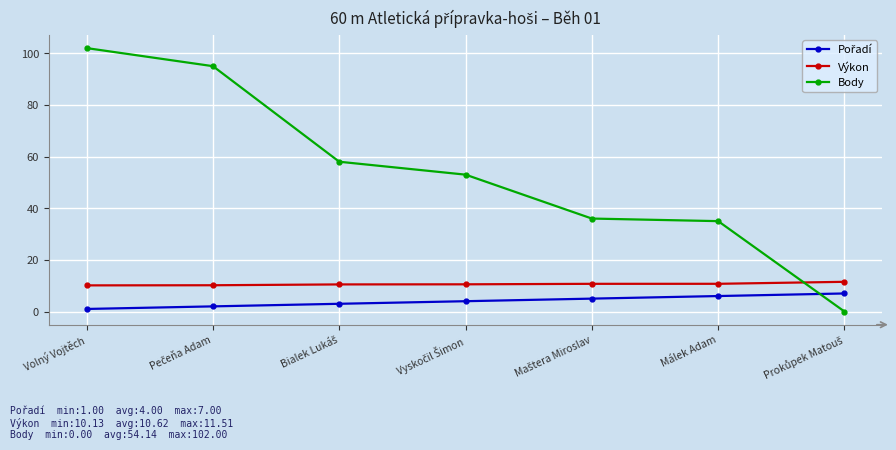

True or false: Body has more than 0 points higher than both neighbors.

False